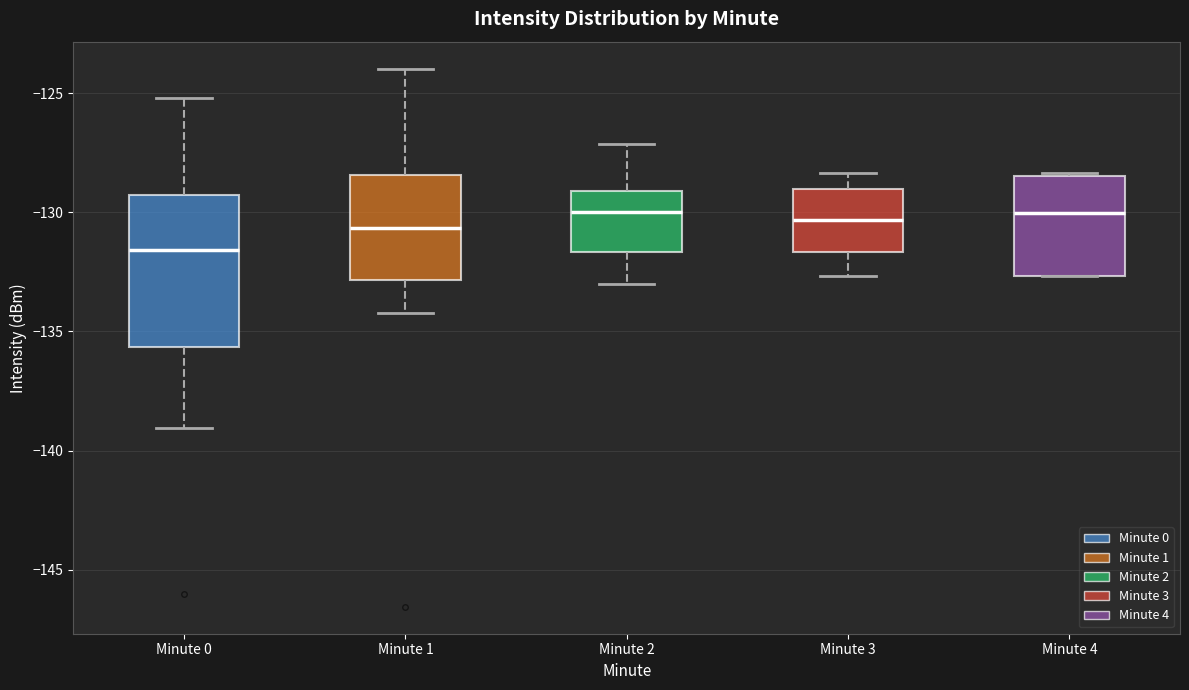

Where is the lower edge of the box for Minute 3 on the y-axis? The values are not printed on the chart, so give them approximately, as read against the axis.

-131.5